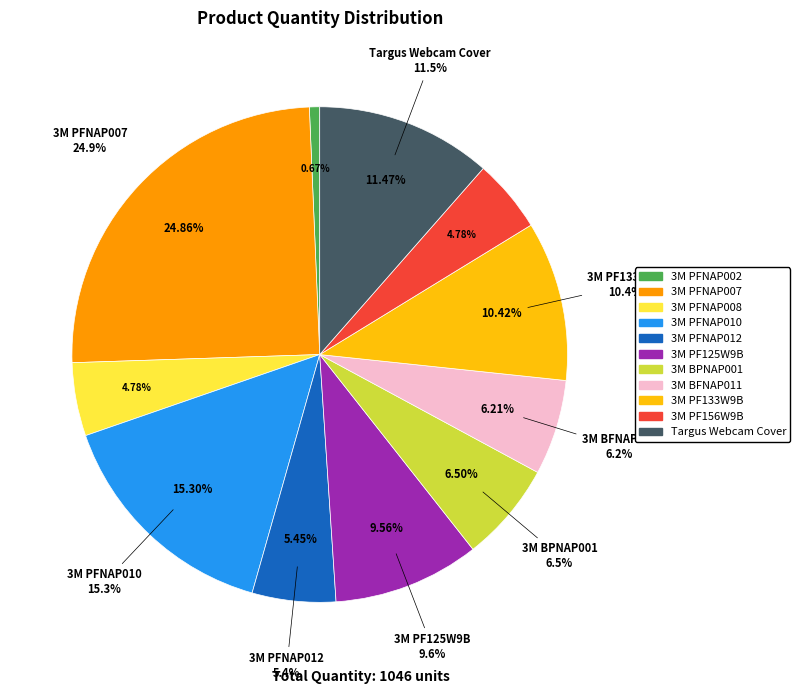

True or false: Targus Webcam Cover accounts for 26% of the total.

False